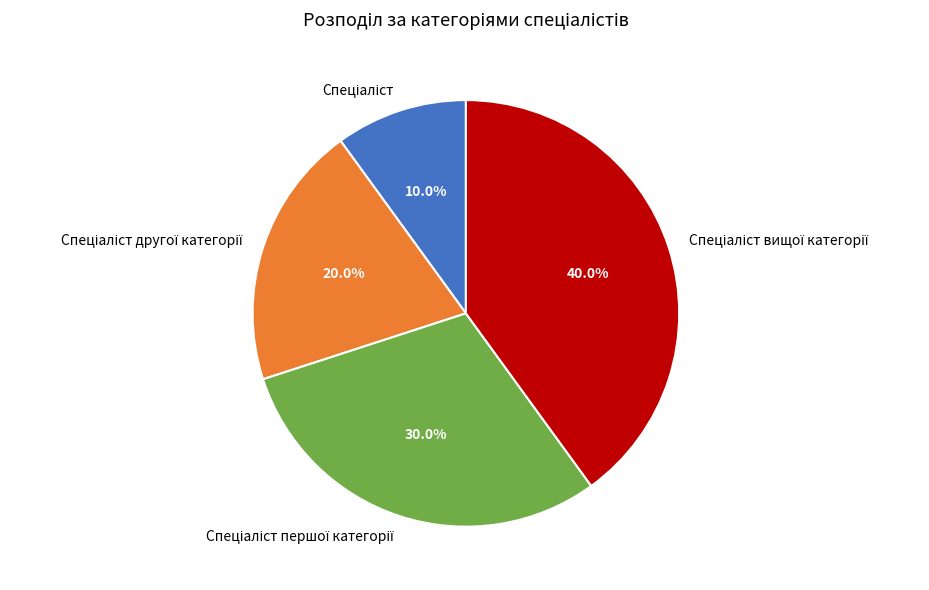

Does any single category account for the majority?

No